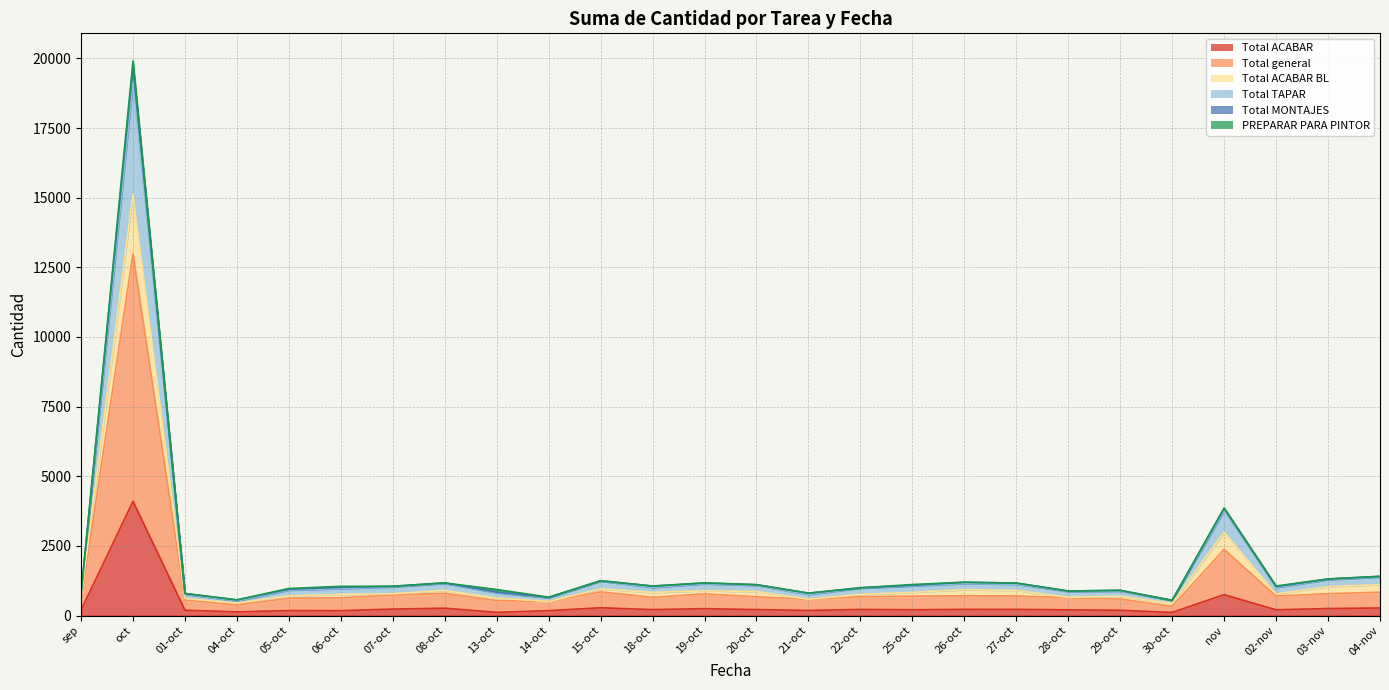

At which label does Total general first exceed 677?

oct